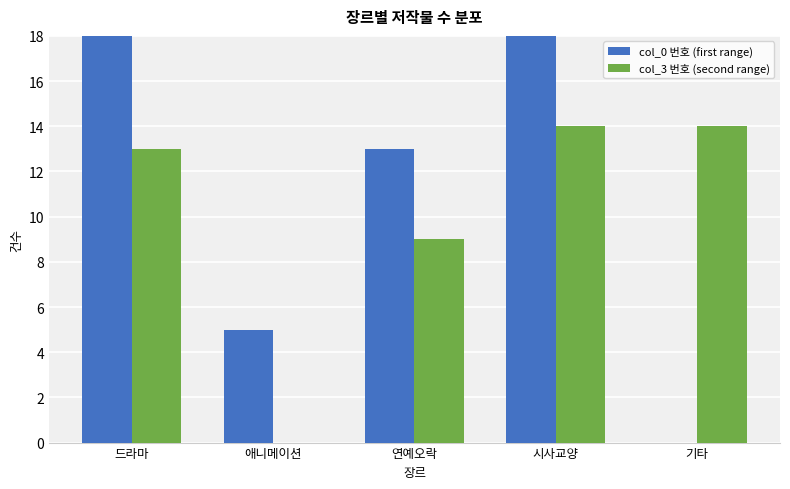

What is the total value across all series at 연예오락?

22